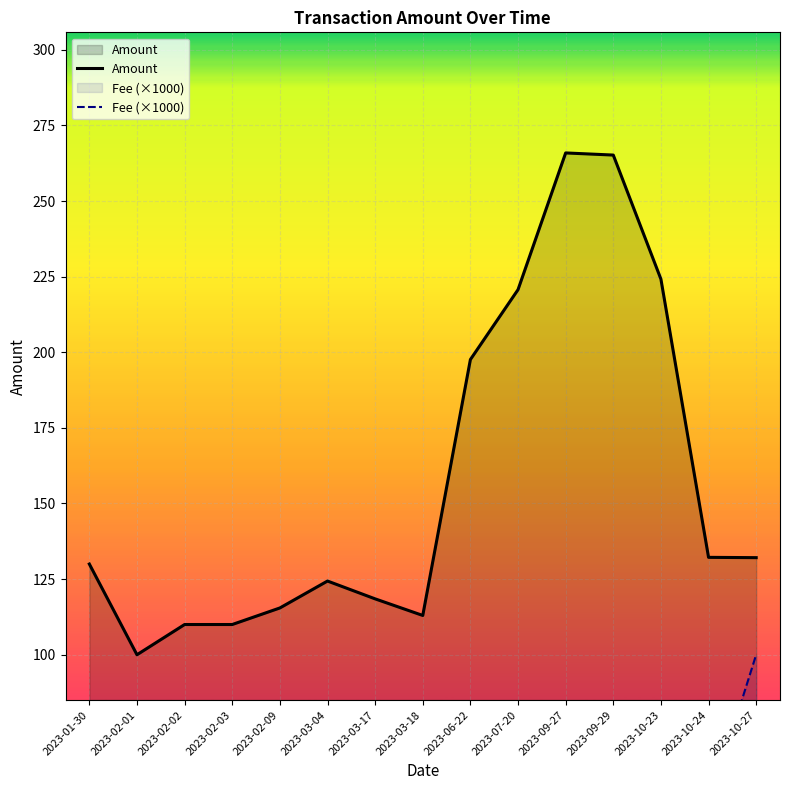

Rank the series by their maximum value, from highest to lowest.

Amount, Fee (×1000)